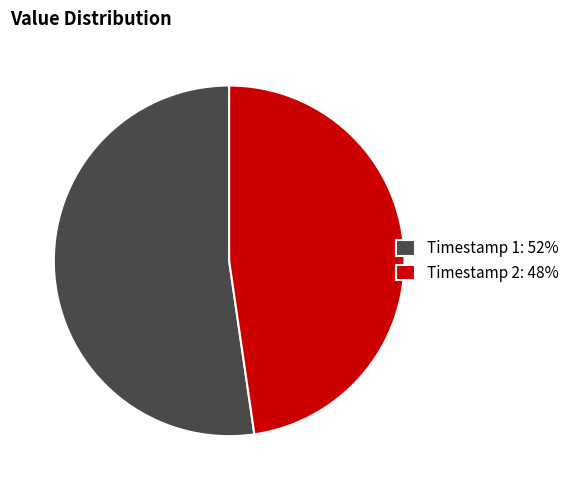

Count the number of slices in the pie.

2